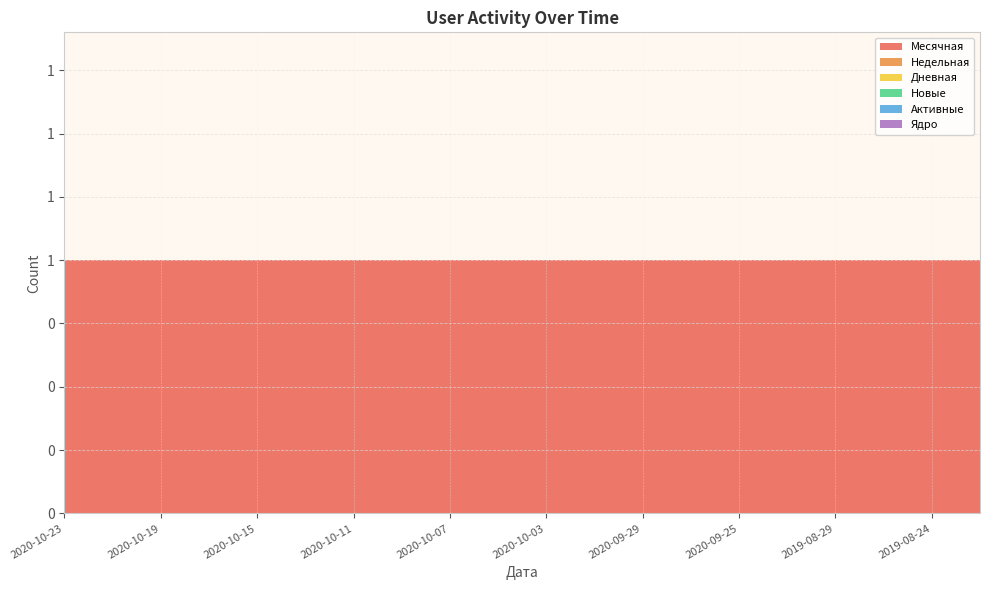

Reading left to right, what are all the values shown in this chart?

Месячная: 2020-10-23=1	2020-10-21=1	2020-10-19=1	2020-10-17=1	2020-10-15=1	2020-10-13=1	2020-10-11=1	2020-10-09=1	2020-10-07=1	2020-10-05=1	2020-10-03=1	2020-10-01=1	2020-09-29=1	2020-09-27=1	2020-09-25=1	2019-09-01=1	2019-08-29=1	2019-08-27=1	2019-08-24=1	2019-08-23=1
Недельная: 2020-10-23=0	2020-10-21=0	2020-10-19=0	2020-10-17=0	2020-10-15=0	2020-10-13=0	2020-10-11=0	2020-10-09=0	2020-10-07=0	2020-10-05=0	2020-10-03=0	2020-10-01=0	2020-09-29=0	2020-09-27=0	2020-09-25=0	2019-09-01=0	2019-08-29=0	2019-08-27=0	2019-08-24=0	2019-08-23=0
Дневная: 2020-10-23=0	2020-10-21=0	2020-10-19=0	2020-10-17=0	2020-10-15=0	2020-10-13=0	2020-10-11=0	2020-10-09=0	2020-10-07=0	2020-10-05=0	2020-10-03=0	2020-10-01=0	2020-09-29=0	2020-09-27=0	2020-09-25=0	2019-09-01=0	2019-08-29=0	2019-08-27=0	2019-08-24=0	2019-08-23=0
Новые: 2020-10-23=0	2020-10-21=0	2020-10-19=0	2020-10-17=0	2020-10-15=0	2020-10-13=0	2020-10-11=0	2020-10-09=0	2020-10-07=0	2020-10-05=0	2020-10-03=0	2020-10-01=0	2020-09-29=0	2020-09-27=0	2020-09-25=0	2019-09-01=0	2019-08-29=0	2019-08-27=0	2019-08-24=0	2019-08-23=0
Активные: 2020-10-23=0	2020-10-21=0	2020-10-19=0	2020-10-17=0	2020-10-15=0	2020-10-13=0	2020-10-11=0	2020-10-09=0	2020-10-07=0	2020-10-05=0	2020-10-03=0	2020-10-01=0	2020-09-29=0	2020-09-27=0	2020-09-25=0	2019-09-01=0	2019-08-29=0	2019-08-27=0	2019-08-24=0	2019-08-23=0
Ядро: 2020-10-23=0	2020-10-21=0	2020-10-19=0	2020-10-17=0	2020-10-15=0	2020-10-13=0	2020-10-11=0	2020-10-09=0	2020-10-07=0	2020-10-05=0	2020-10-03=0	2020-10-01=0	2020-09-29=0	2020-09-27=0	2020-09-25=0	2019-09-01=0	2019-08-29=0	2019-08-27=0	2019-08-24=0	2019-08-23=0